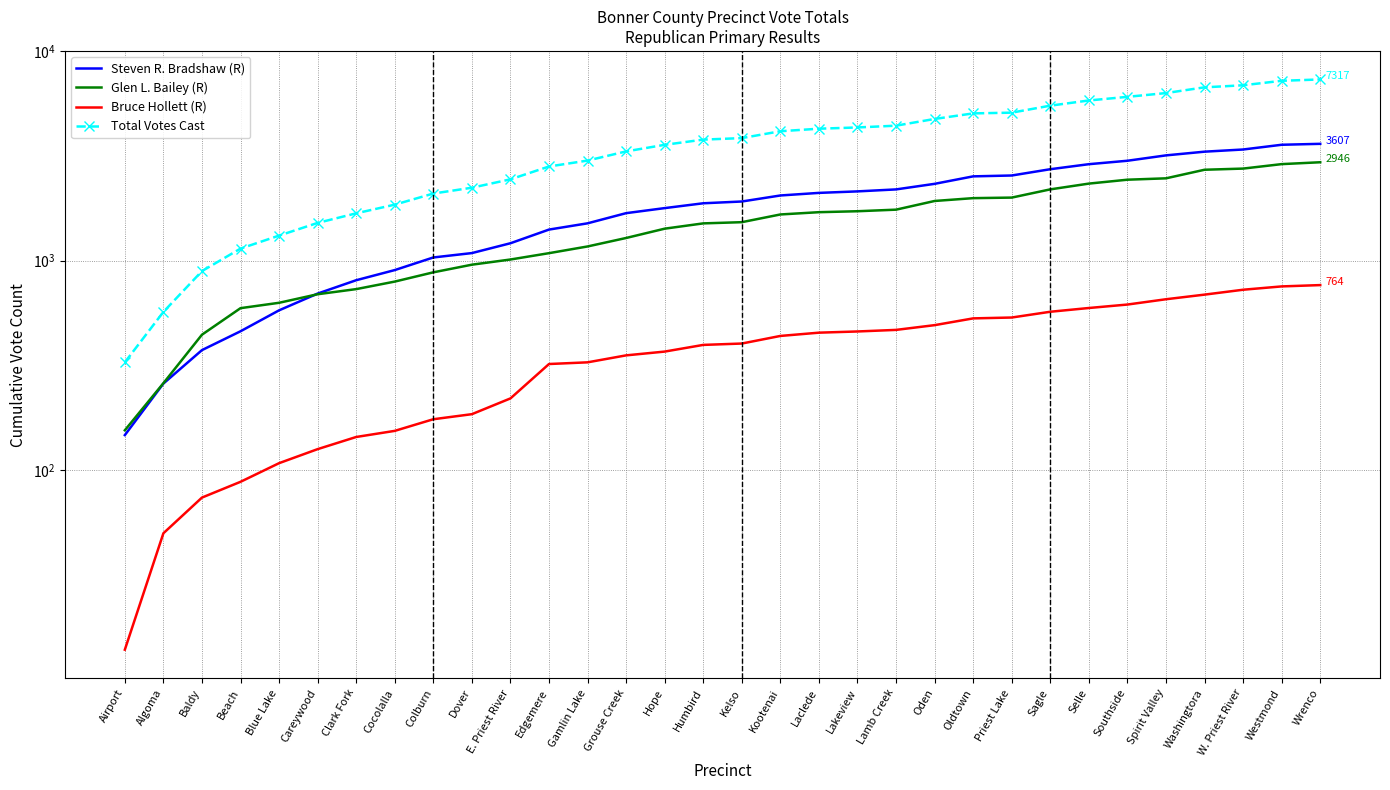

What is the difference between the highest and lowest values at Airport?

302